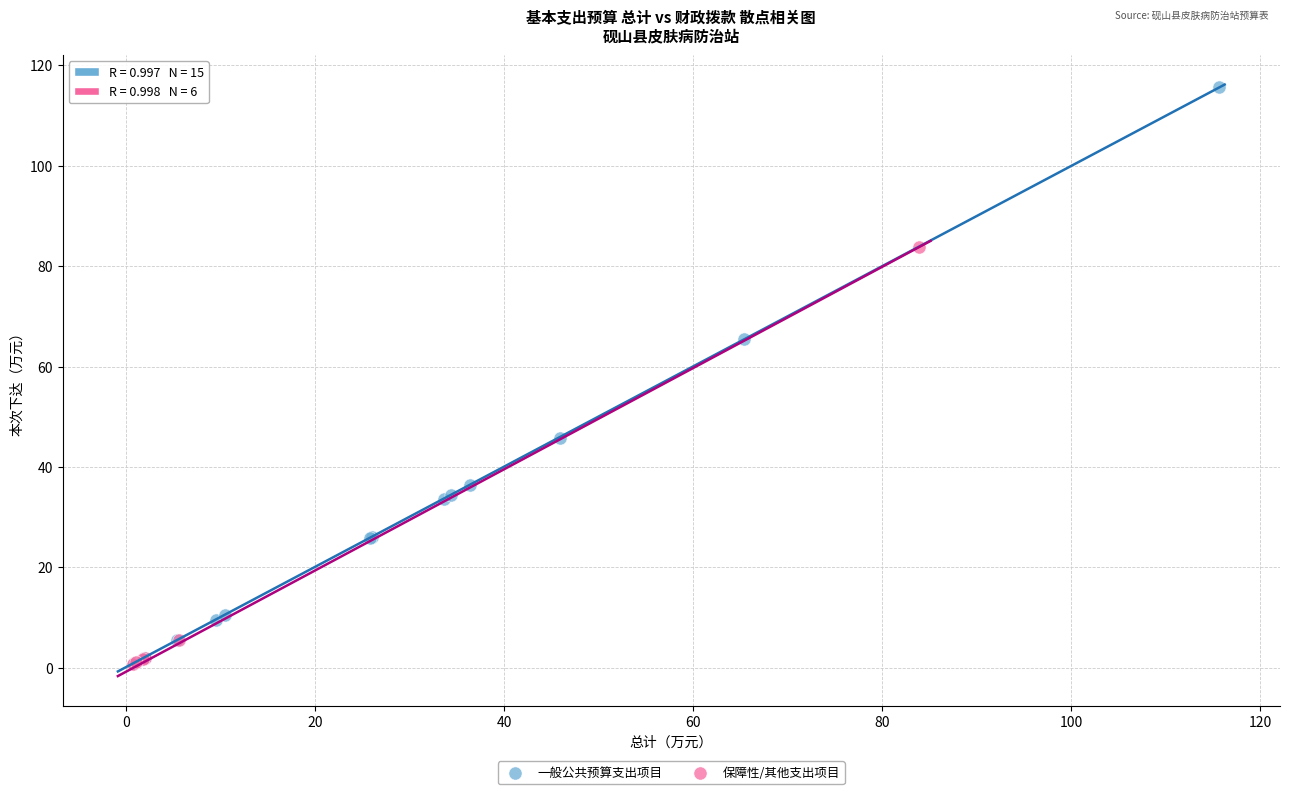

Which series contains the highest Y value?

一般公共预算支出项目